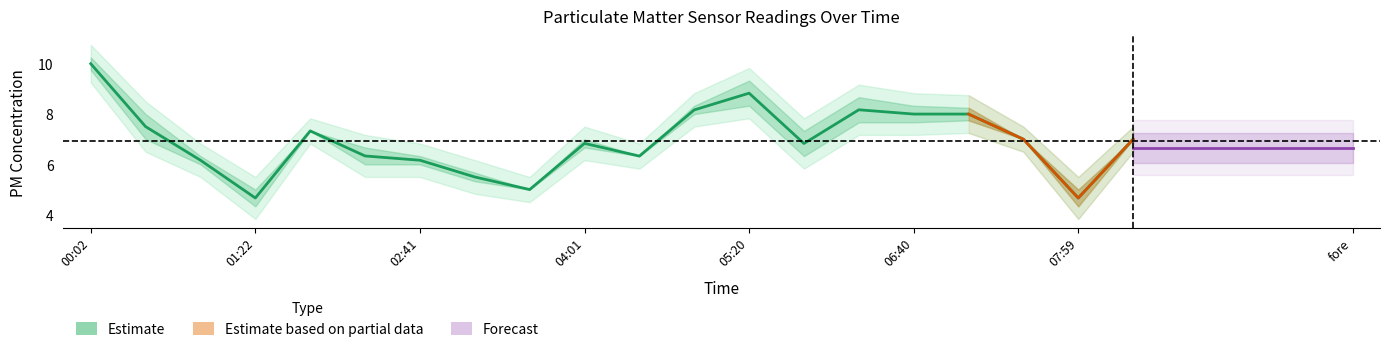

The value at 08:26 is 2.3. True or false?

False